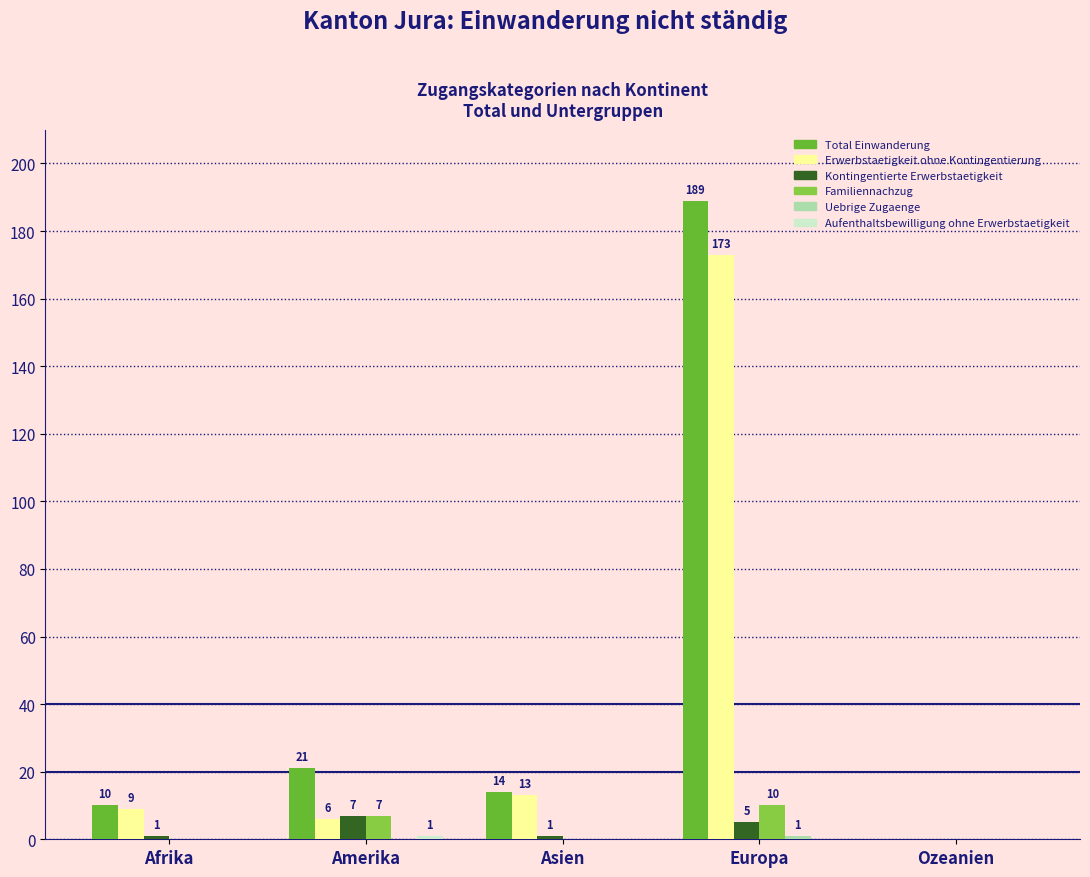

Which series changed the most between Afrika and Ozeanien?

Total Einwanderung